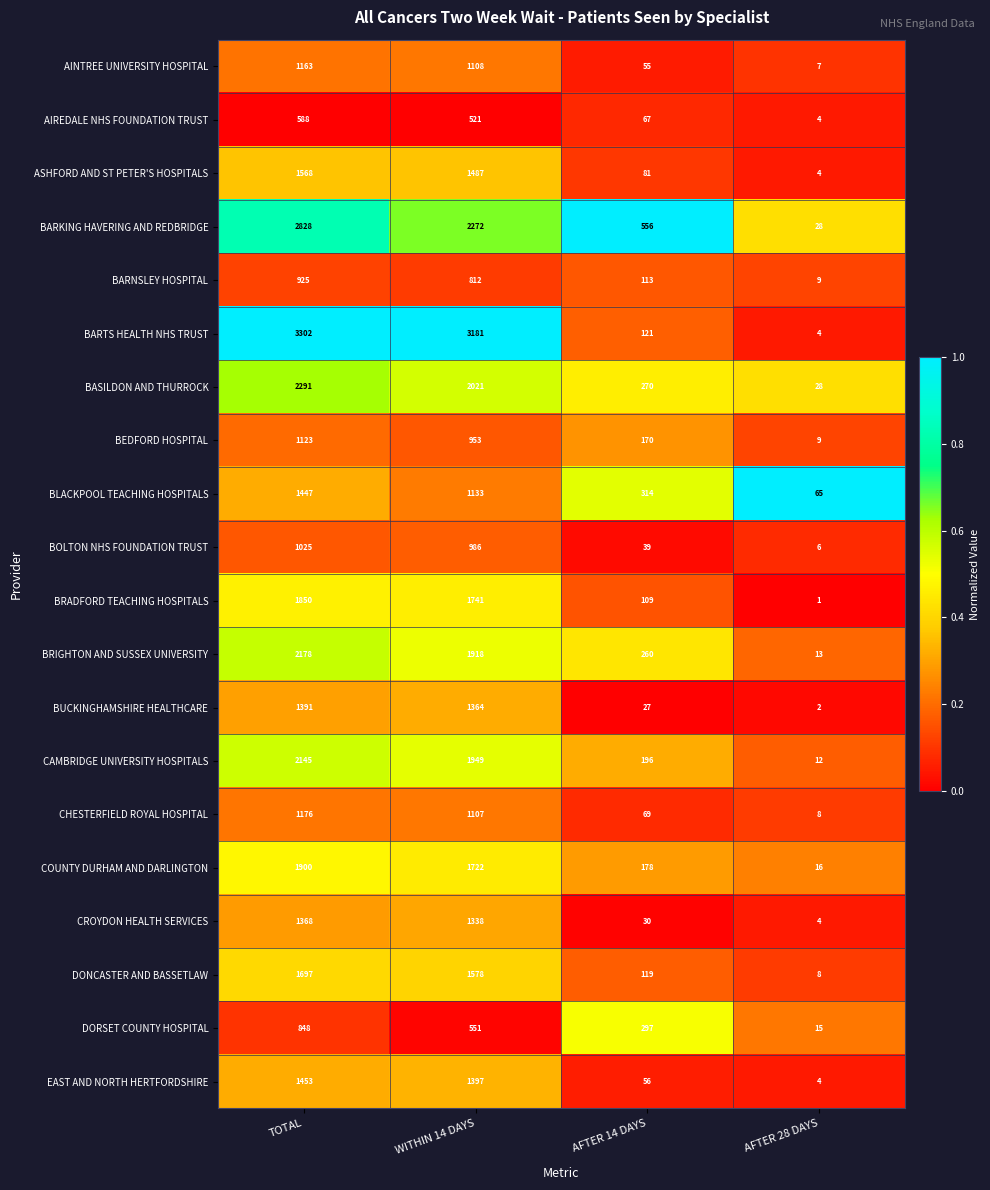

Rank the series by their maximum value, from lowest to highest.

AIREDALE NHS FOUNDATION TRUST, DORSET COUNTY HOSPITAL, BARNSLEY HOSPITAL, BOLTON NHS FOUNDATION TRUST, BEDFORD HOSPITAL, AINTREE UNIVERSITY HOSPITAL, CHESTERFIELD ROYAL HOSPITAL, CROYDON HEALTH SERVICES, BUCKINGHAMSHIRE HEALTHCARE, BLACKPOOL TEACHING HOSPITALS, EAST AND NORTH HERTFORDSHIRE, ASHFORD AND ST PETER'S HOSPITALS, DONCASTER AND BASSETLAW, BRADFORD TEACHING HOSPITALS, COUNTY DURHAM AND DARLINGTON, CAMBRIDGE UNIVERSITY HOSPITALS, BRIGHTON AND SUSSEX UNIVERSITY, BASILDON AND THURROCK, BARKING HAVERING AND REDBRIDGE, BARTS HEALTH NHS TRUST